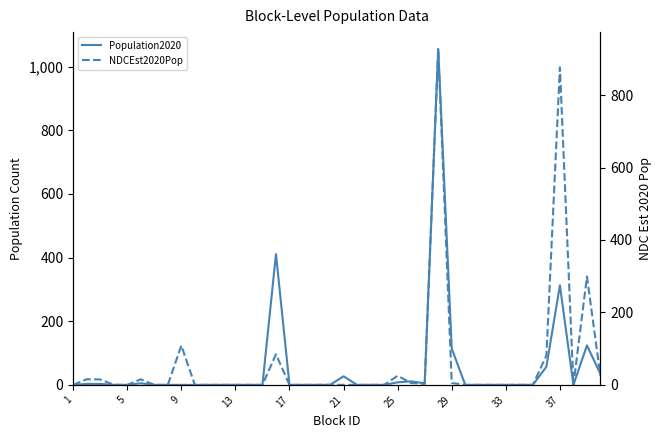

Which has a higher value, 9 or 13?

9